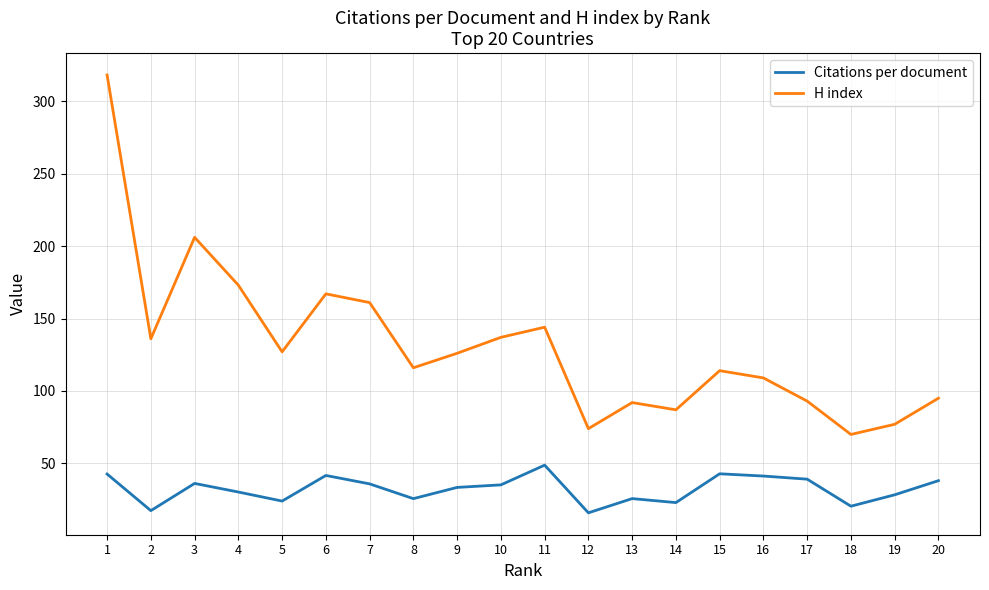

In H index, how many points are lower than both neighbors (excluding endpoints)?

6